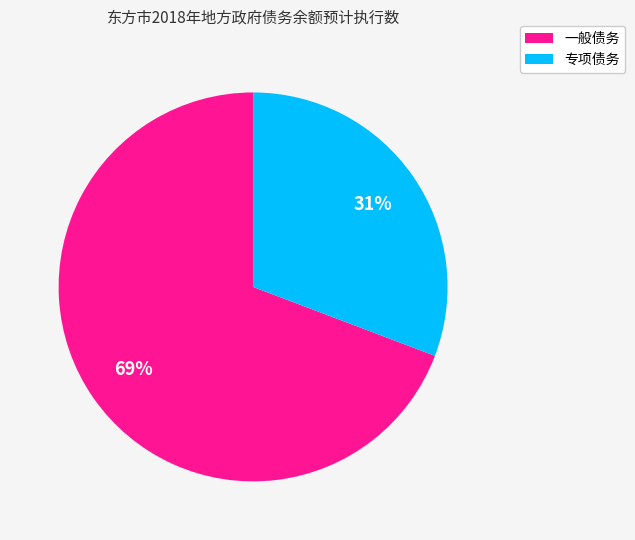

What percentage is the 专项债务 slice, to the nearest percent?

31%